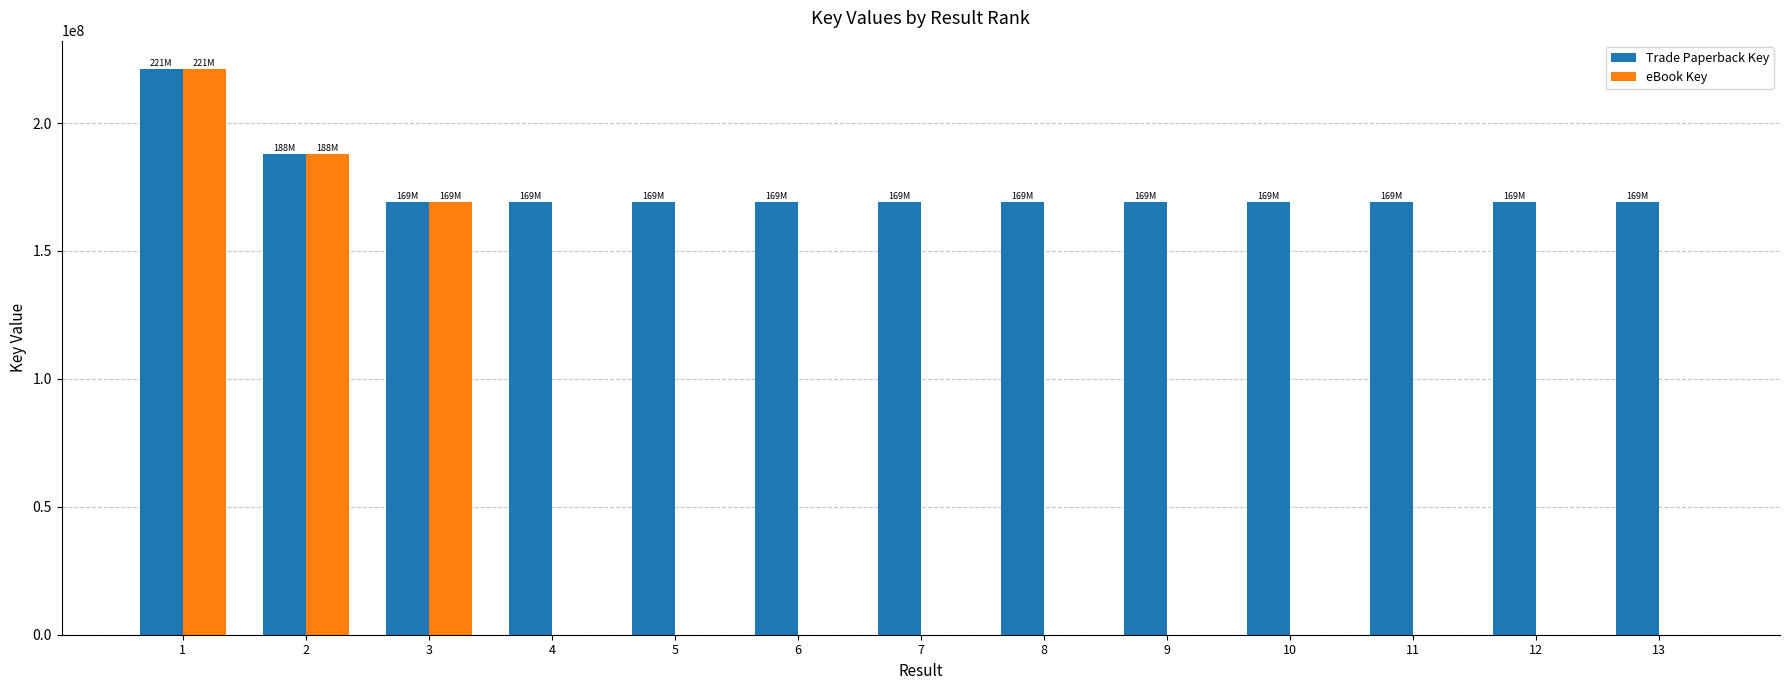

What is the maximum value shown in the chart?

221149693